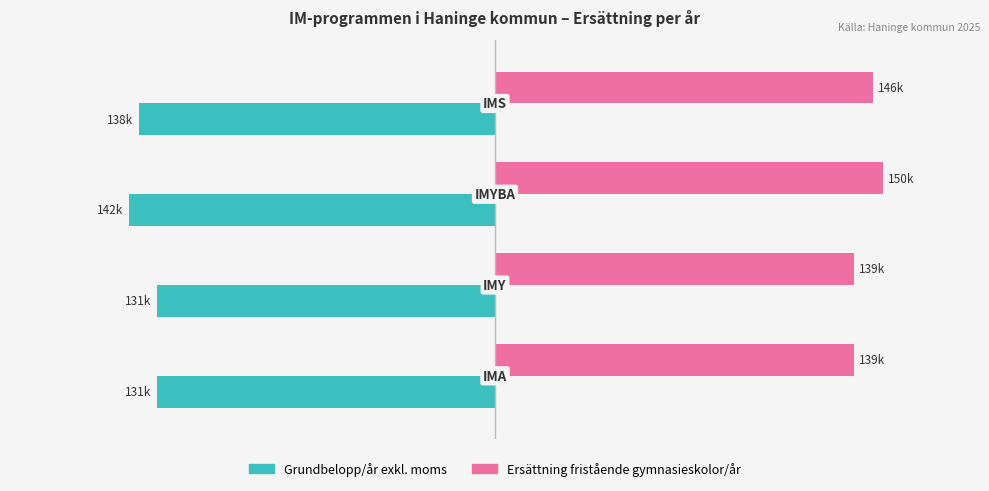

What are all the series names shown in the legend?

Grundbelopp/år exkl. moms, Ersättning fristående gymnasieskolor/år